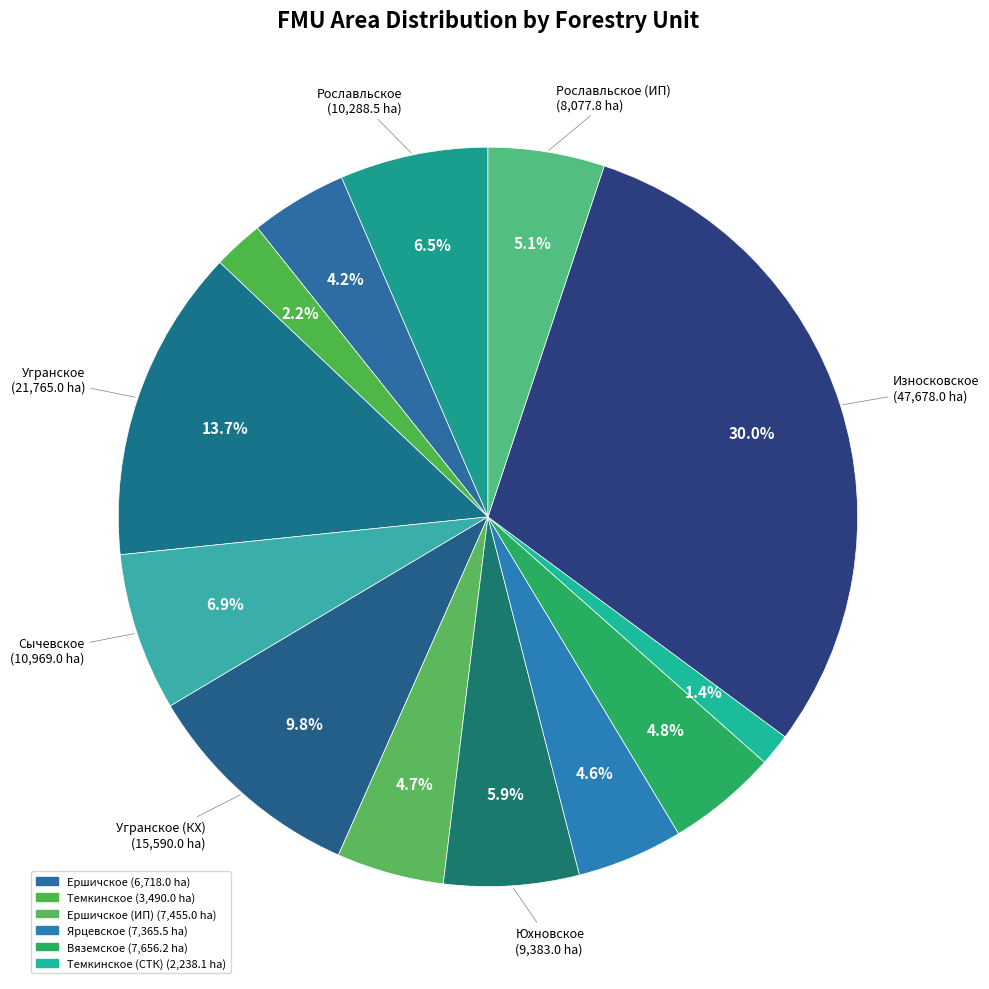

How many segments does this pie chart have?

13